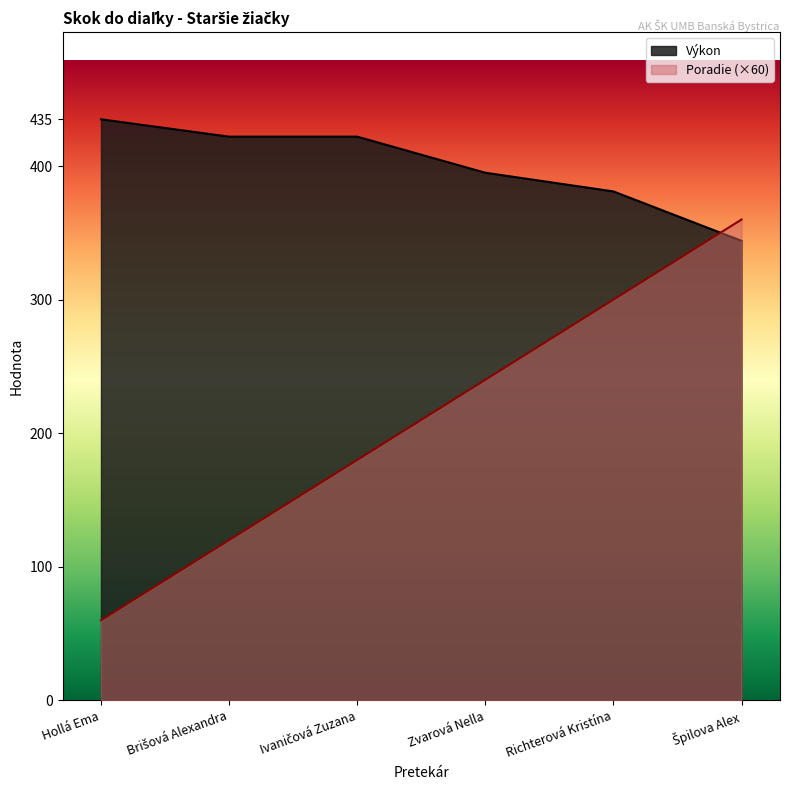

Rank the categories by Poradie value from lowest to highest.

Hollá Ema, Brišová Alexandra, Ivaničová Zuzana, Zvarová Nella, Richterová Kristína, Špilova Alex